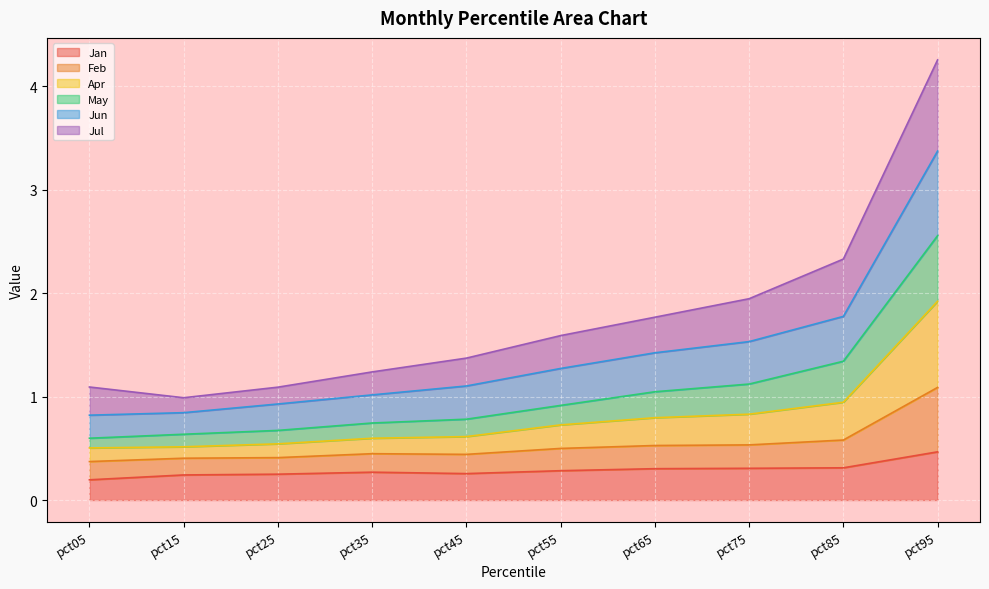

How many Feb values are between 0 and 1?

9